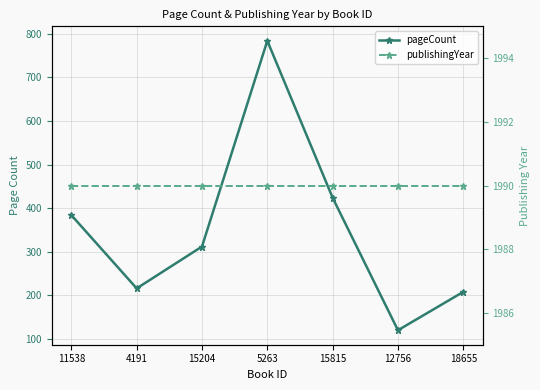

True or false: publishingYear has a value of 609 at 18655.

False